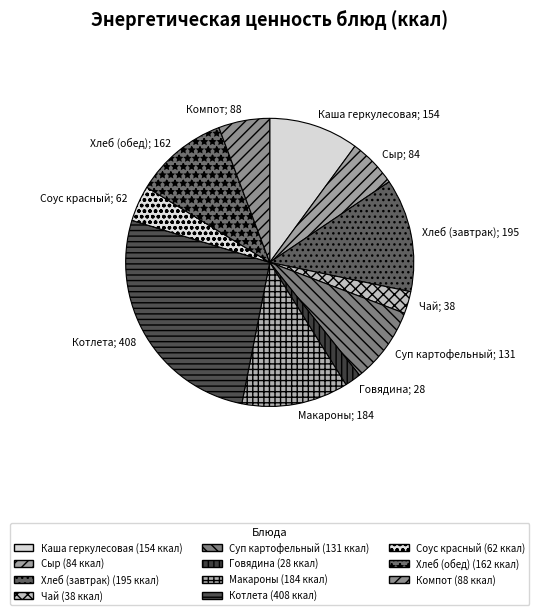

How many slices are in this pie chart?

11